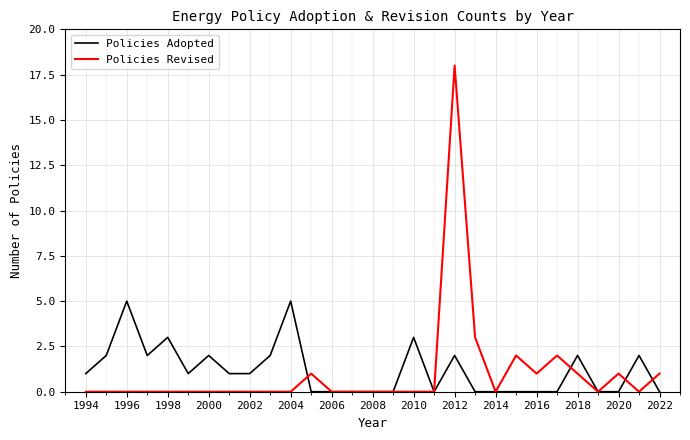

List the series in order of their peak value, highest first.

Policies Revised, Policies Adopted